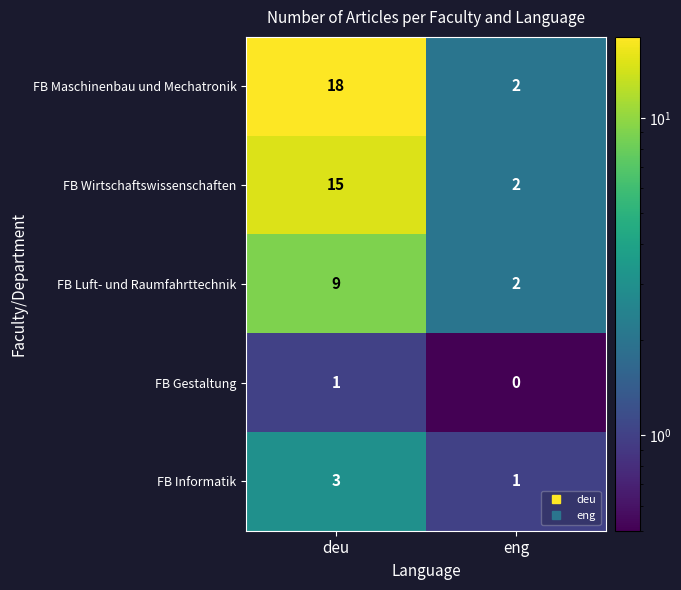

What is the maximum value shown in the chart?

18